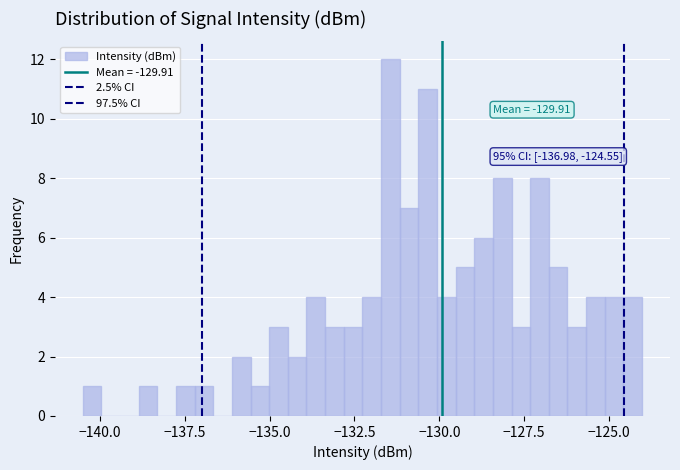

Read against the x-axis, roughly where is the centre of the tallest bar?

-131.5